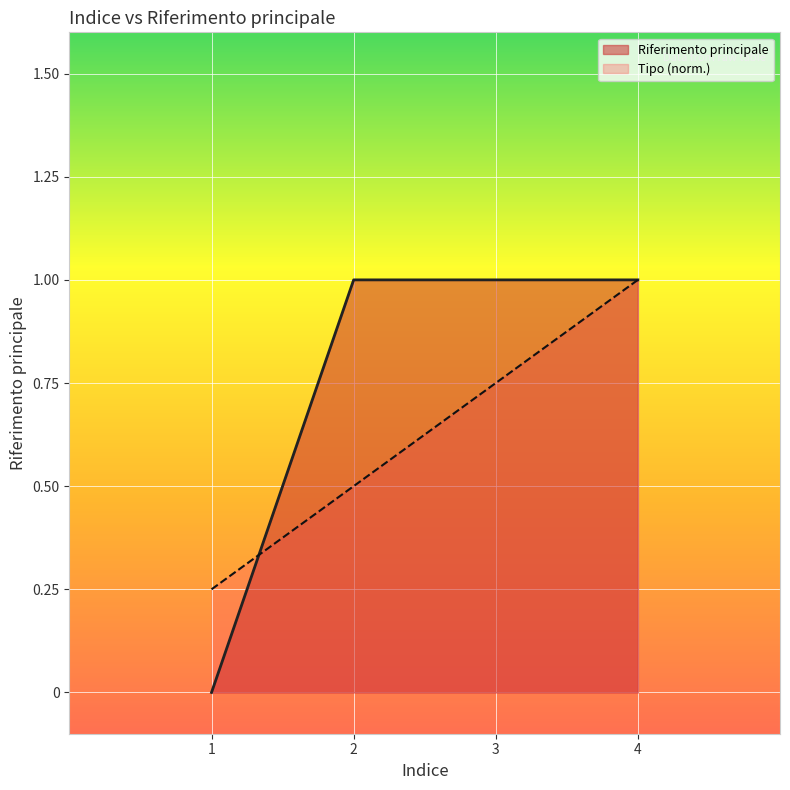

What is the total value across all series at 2?

1.5